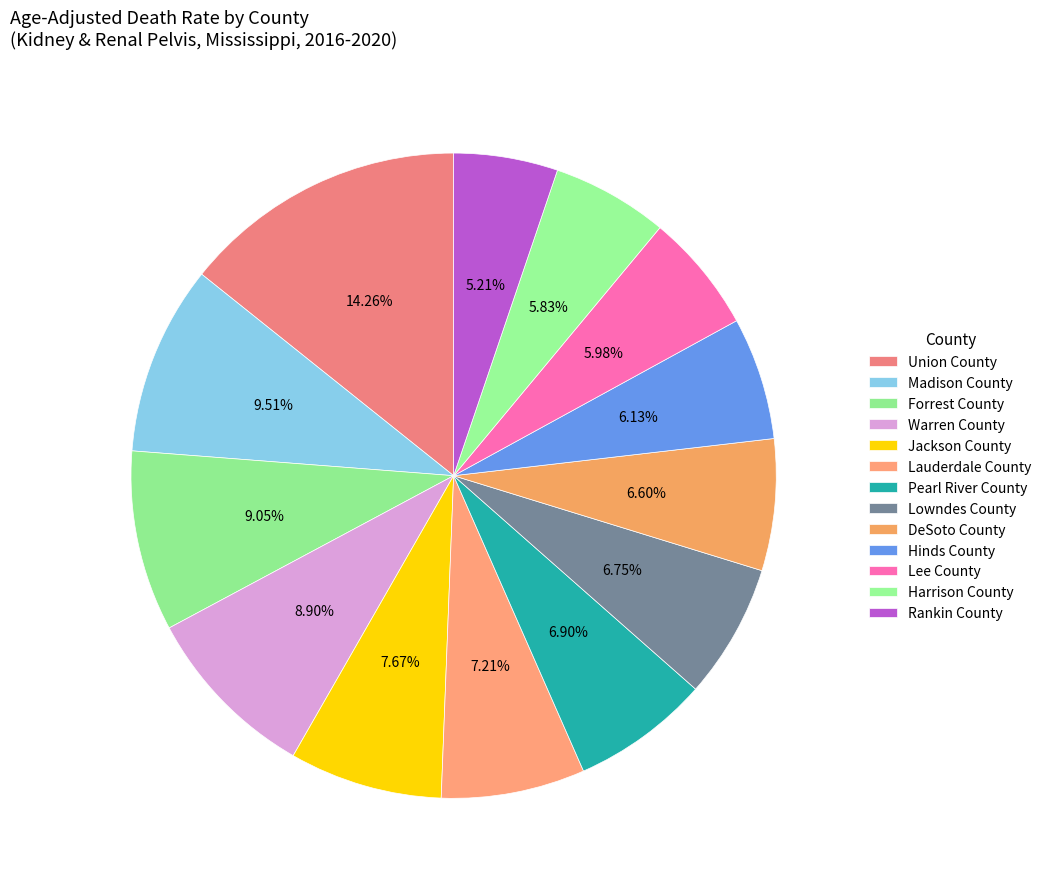

Is it true that DeSoto County is 7% of the pie?

True